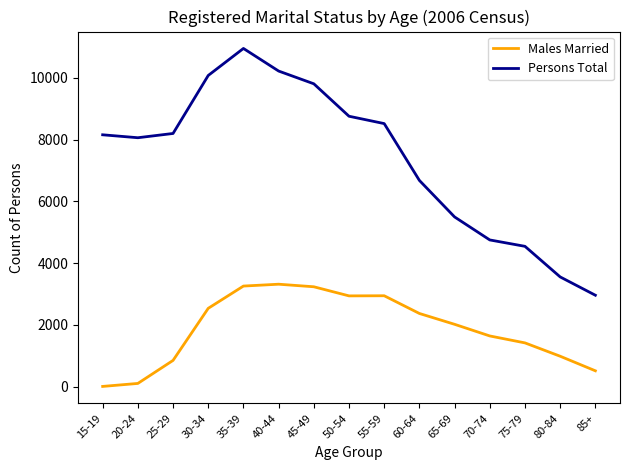

What is the difference between the maximum and minimum values in the Males Married series?

3311